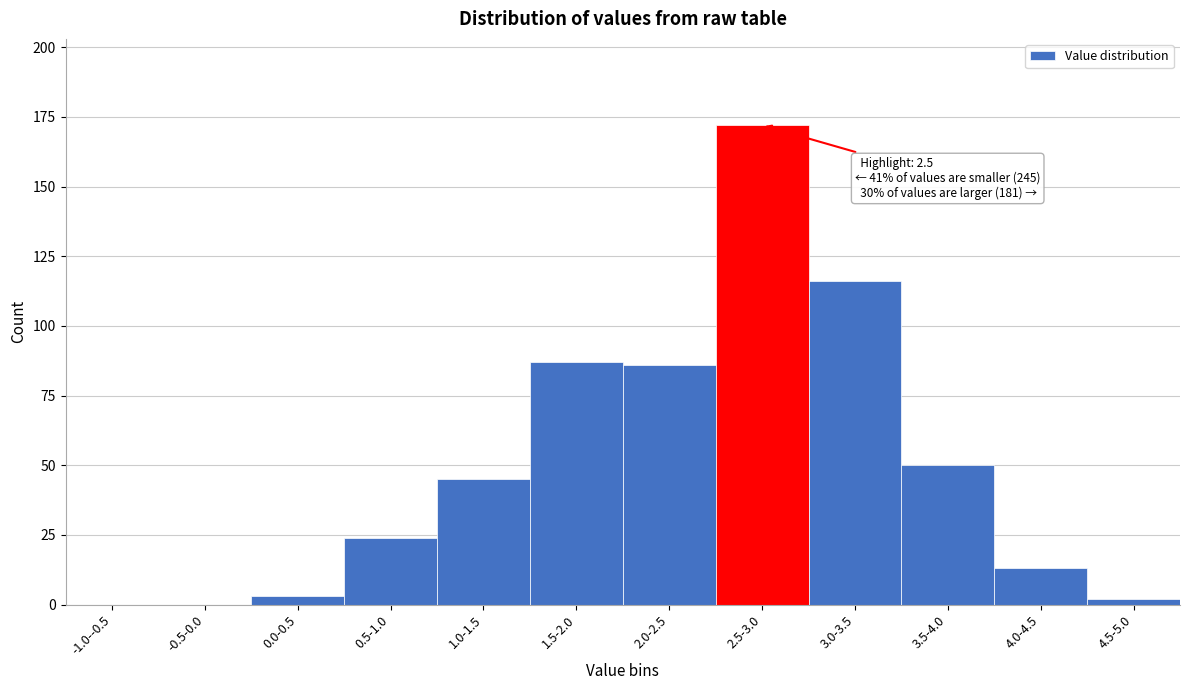

Reading left to right, extract all data points from this chart.

-1.0--0.5=0	-0.5-0.0=0	0.0-0.5=3	0.5-1.0=24	1.0-1.5=45	1.5-2.0=87	2.0-2.5=86	2.5-3.0=172	3.0-3.5=116	3.5-4.0=50	4.0-4.5=13	4.5-5.0=2